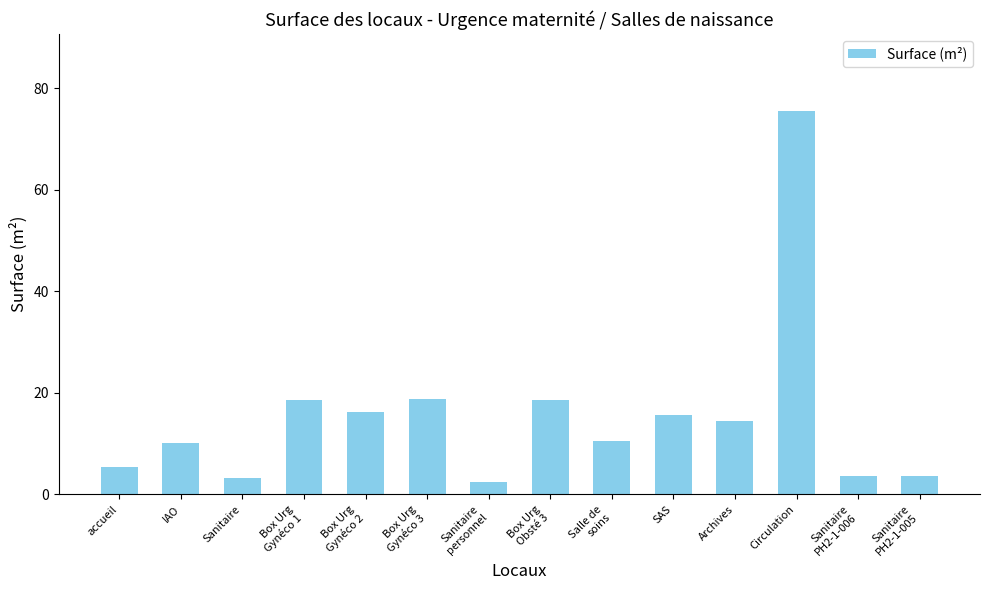

Which has a higher value, SAS or Sanitaire?

SAS